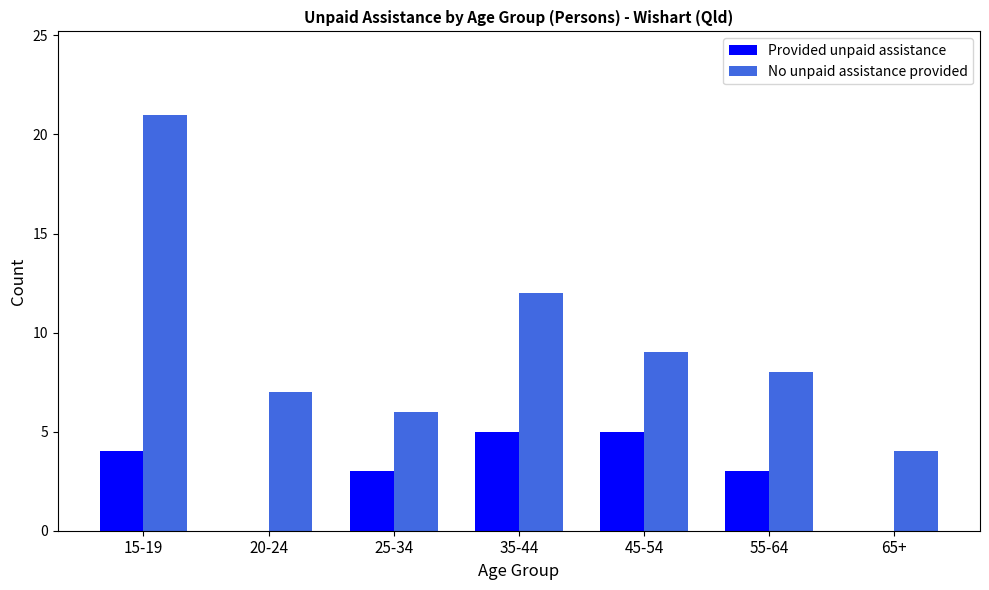

What are all the series names shown in the legend?

Provided unpaid assistance, No unpaid assistance provided